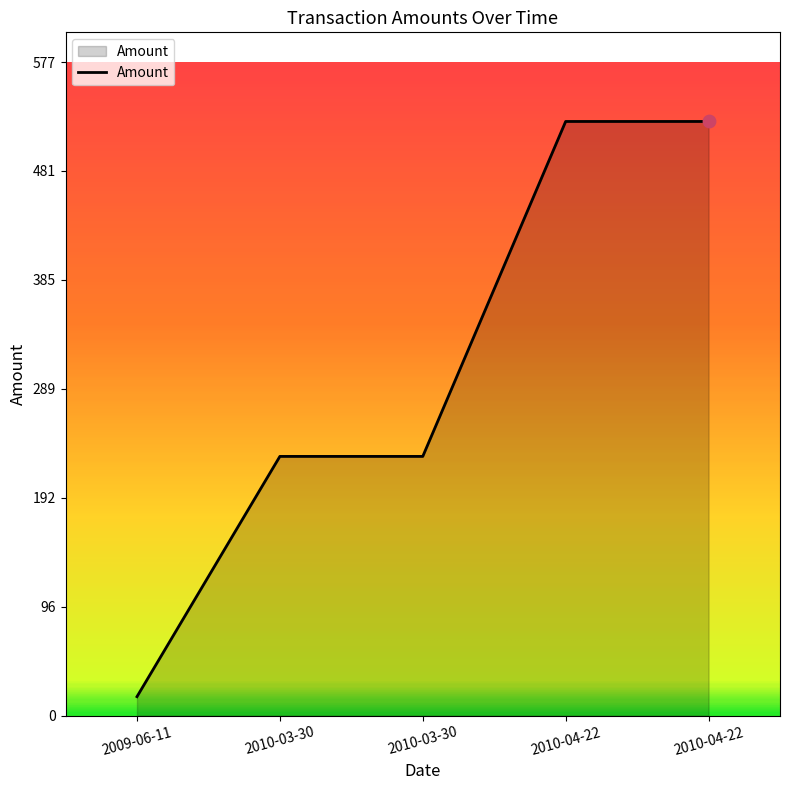

Between 2010-03-30 and 2010-04-22, which is larger?

2010-04-22